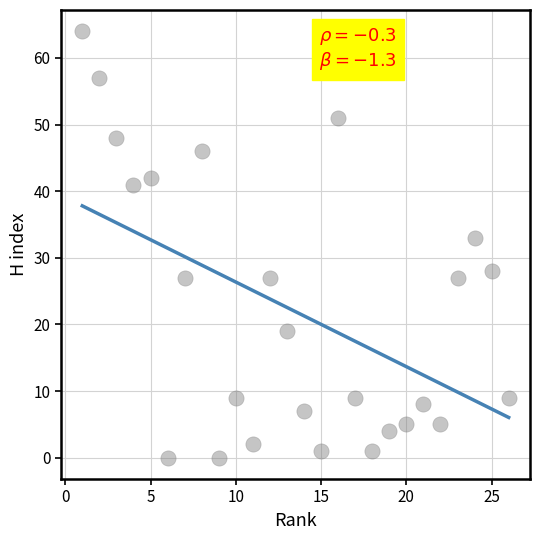

What Y value in the scatter plot is closest to 32?

33